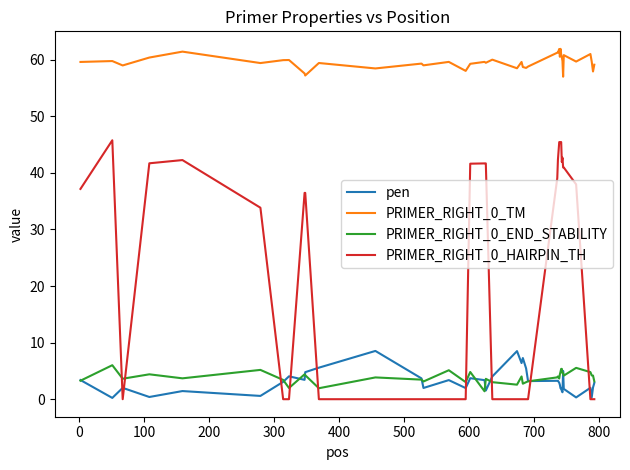

True or false: PRIMER_RIGHT_0_TM and pen intersect in this chart.

False